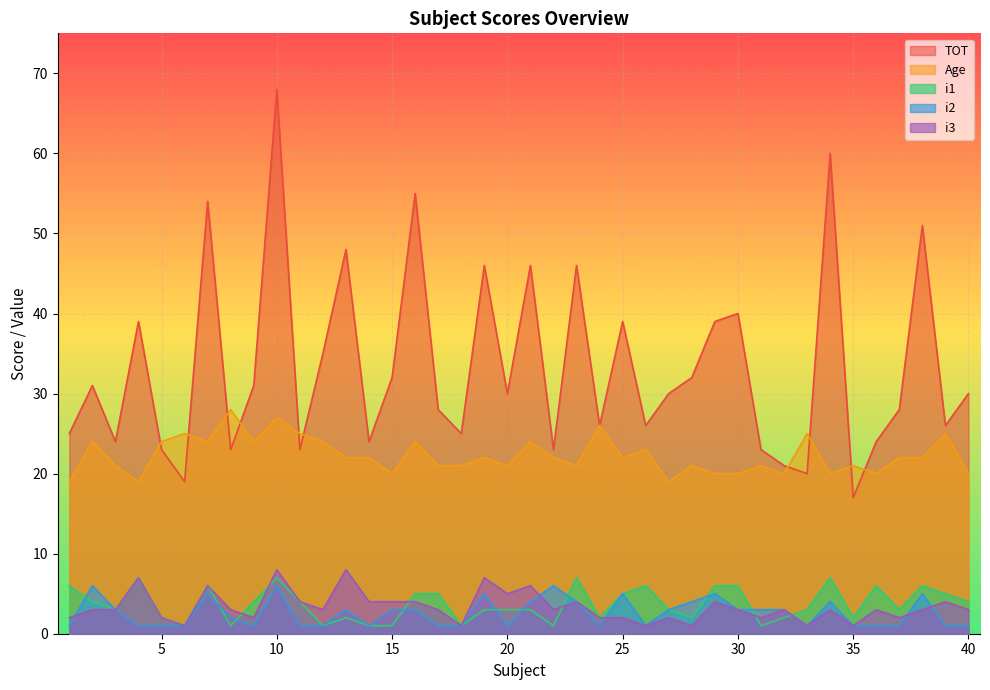

List the labels in order of TOT value, largest first.

10, 34, 16, 7, 38, 13, 19, 21, 23, 30, 4, 25, 29, 12, 15, 28, 2, 9, 20, 27, 40, 17, 37, 24, 26, 39, 1, 18, 3, 14, 36, 5, 8, 11, 22, 31, 32, 33, 6, 35